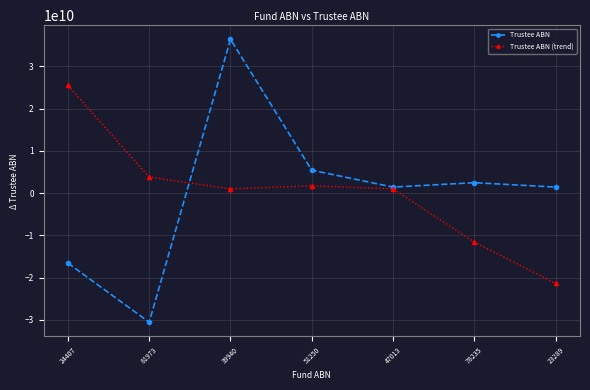

What is the difference between the second highest and second lowest values in the Trustee ABN series?

21998280917.0